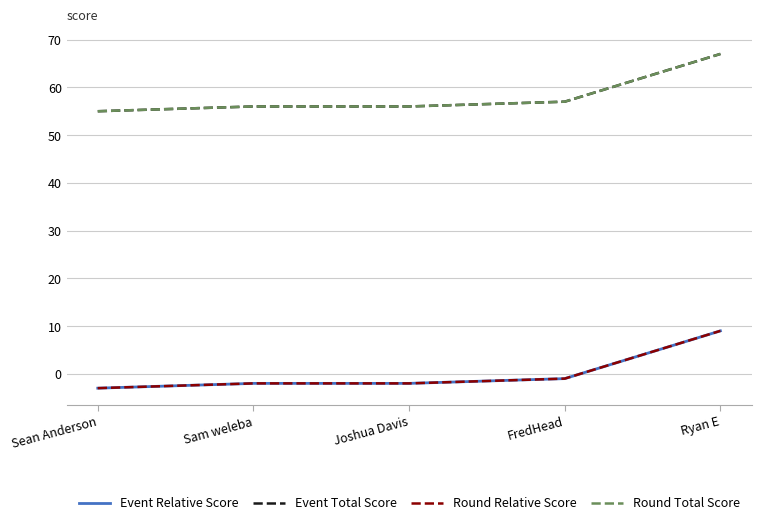

Is this an area chart (filled region under the line)?

No